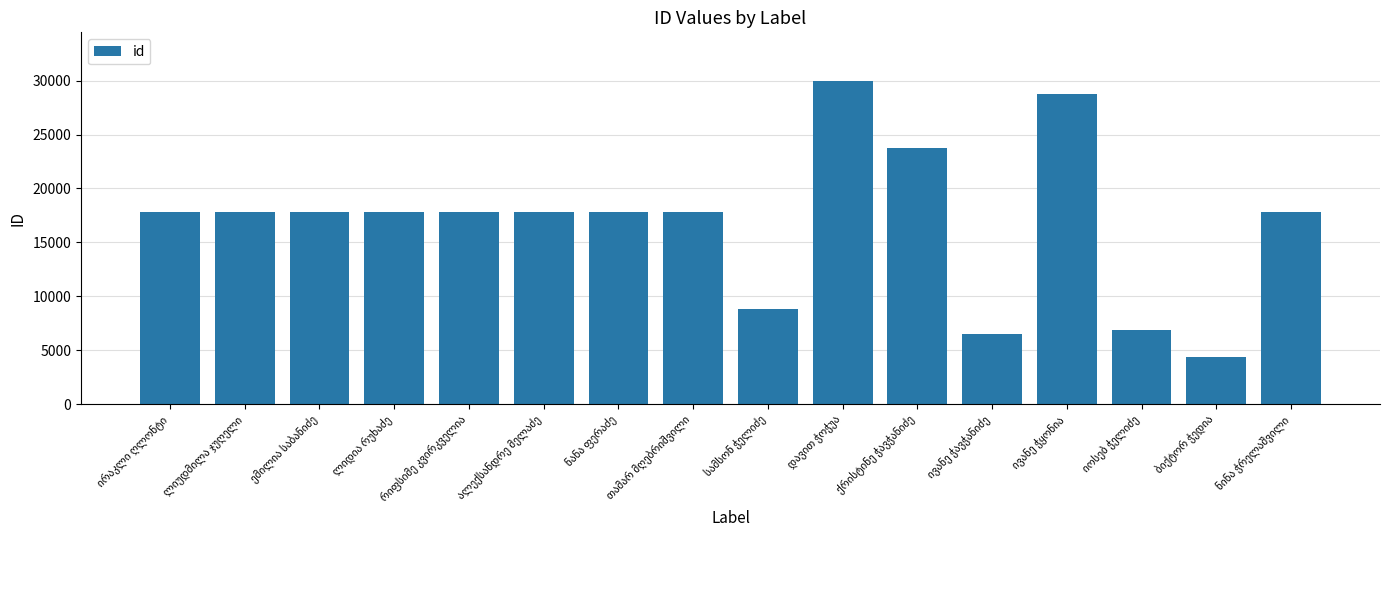

What is the average value?

16853